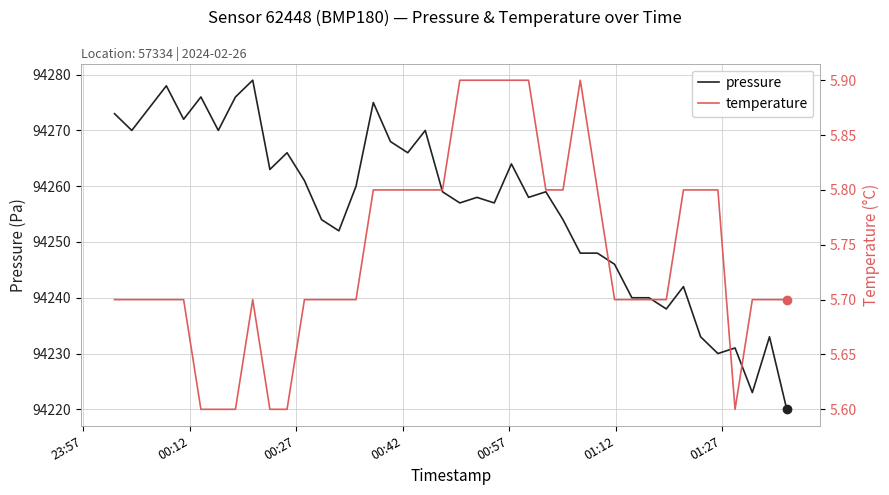

What is the lowest value of the temperature series?

5.6